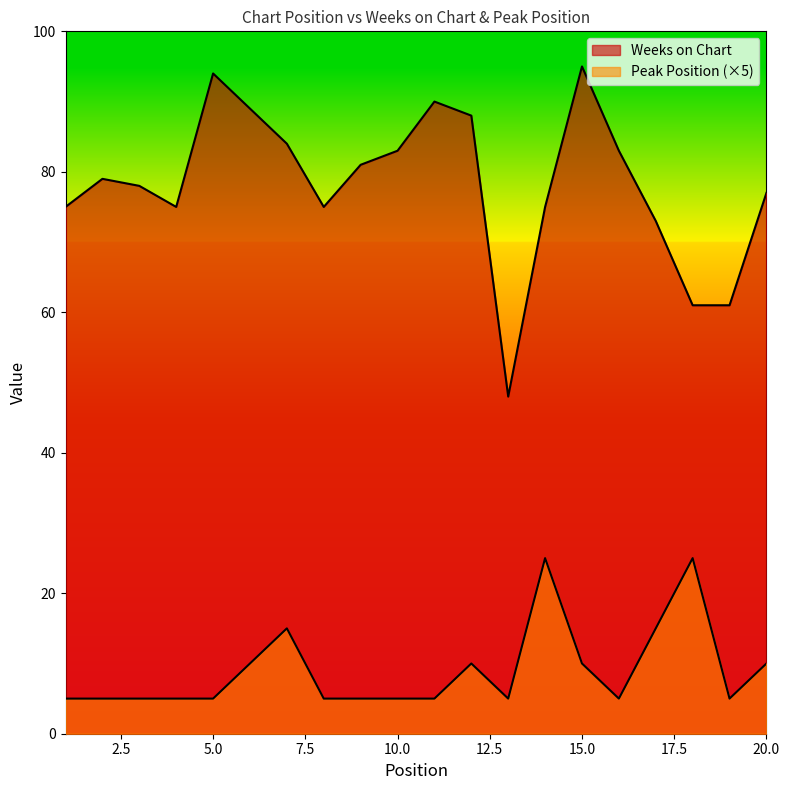

At which category does Peak Position reach its first local peak?

7